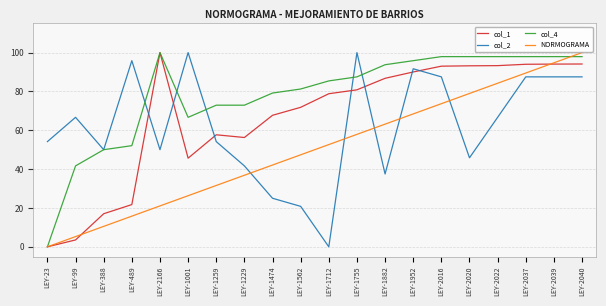

Does the chart have visible grid lines?

Yes